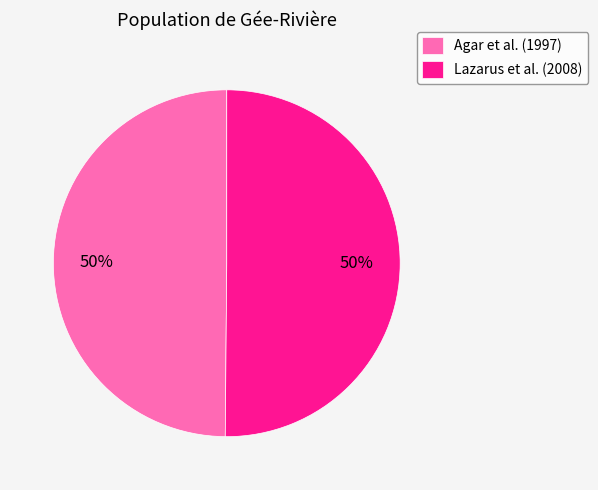

How many segments does this pie chart have?

2